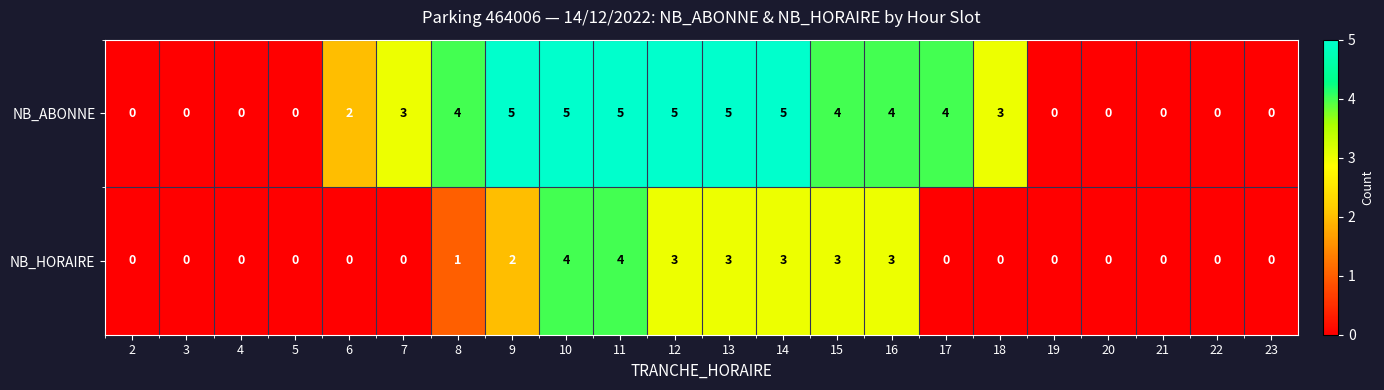

What is the difference between the maximum and minimum values in the NB_HORAIRE series?

4